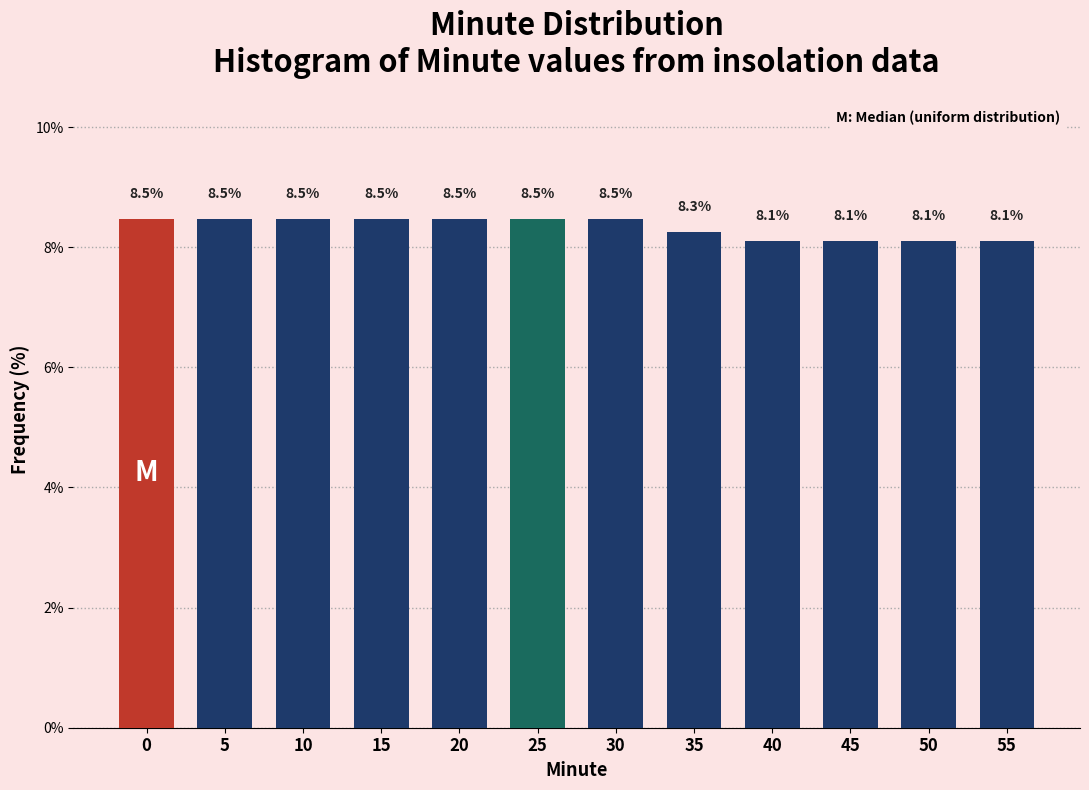

Reading right to left, extract all data points from this chart.

8.1	8.1	8.1	8.1	8.3	8.5	8.5	8.5	8.5	8.5	8.5	8.5